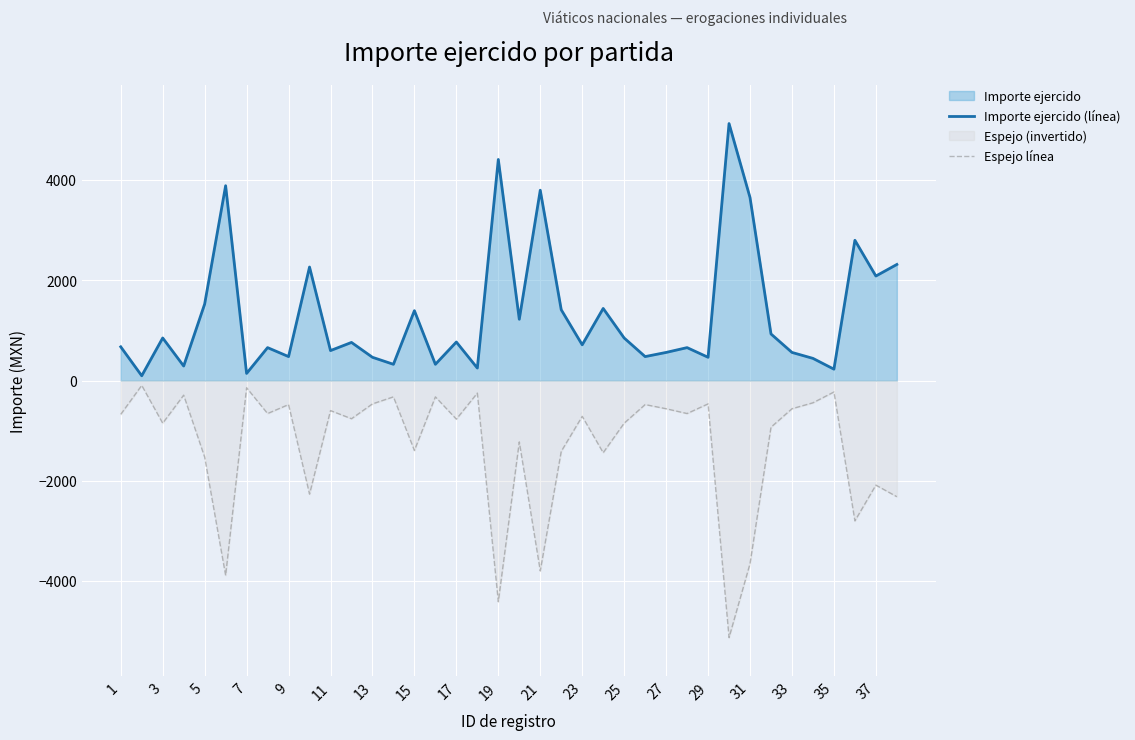

What is the minimum value shown in the chart?

-5130.8